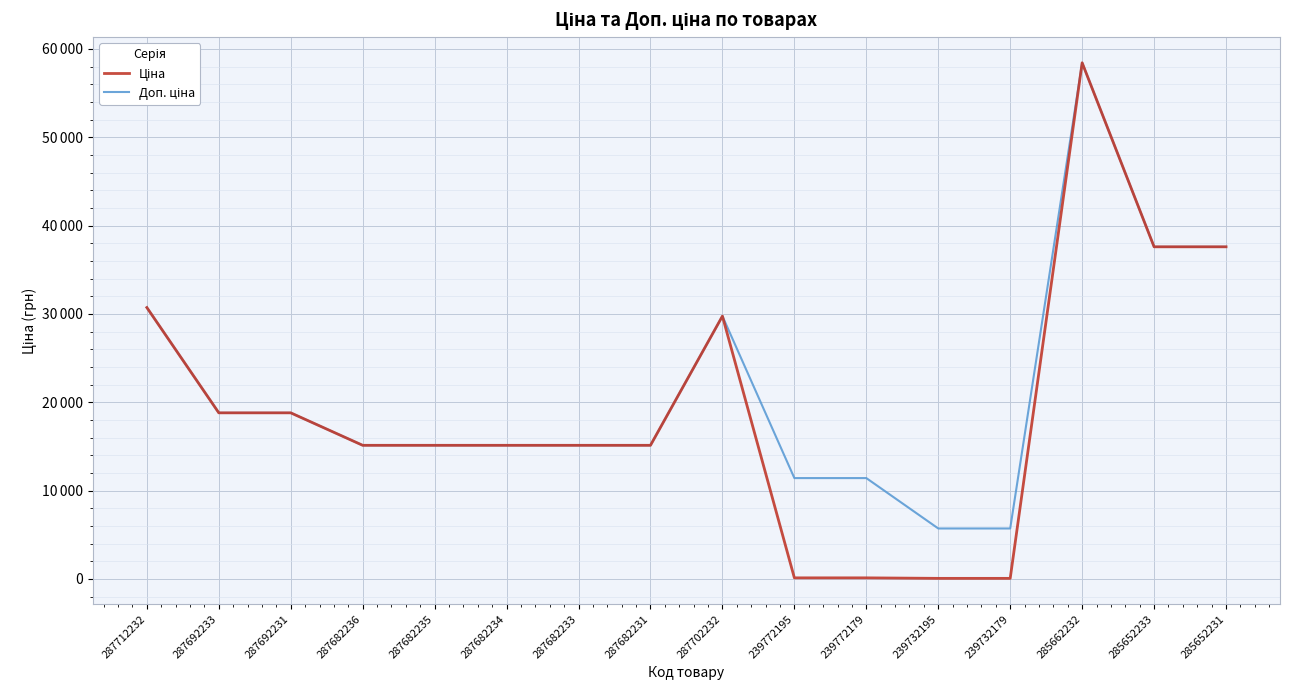

Does the chart display data point markers on the line(s)?

No